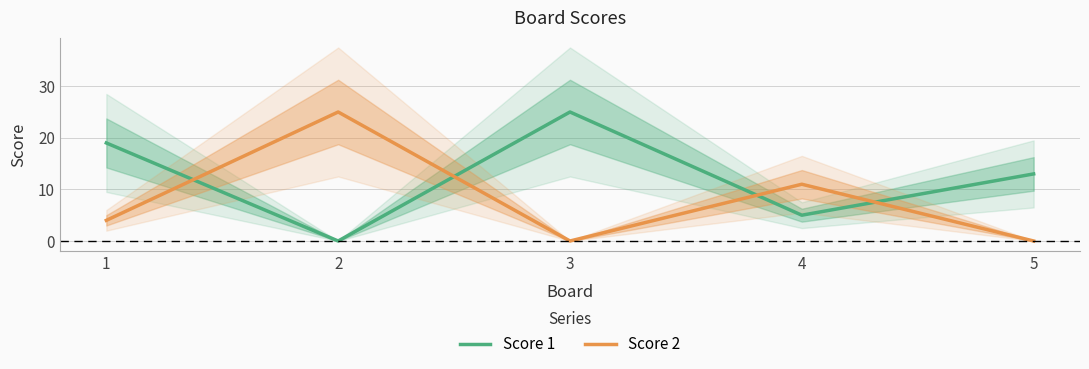

Reading left to right, extract all data points from this chart.

Score 1: 19	0	25	5	13
Score 2: 4	25	0	11	0